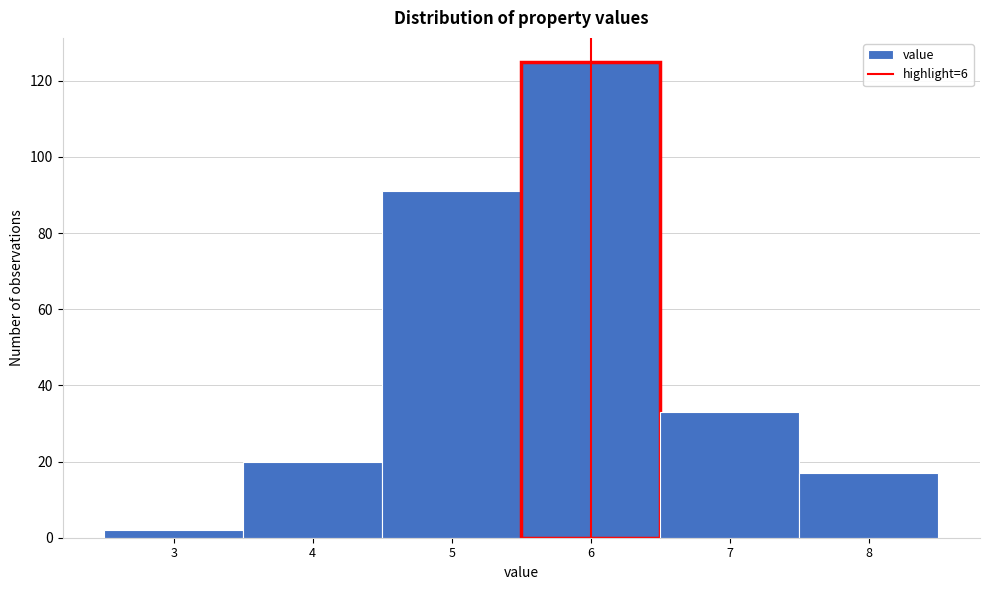

Reading left to right, list every bar in this chart as the range it spans on the x-axis followed by its height. The values are not printed on the chart, so give them approximately, as read against the axis.

2.5 to 3.5: 2
3.5 to 4.5: 20
4.5 to 5.5: 92
5.5 to 6.5: 126
6.5 to 7.5: 34
7.5 to 8.5: 18